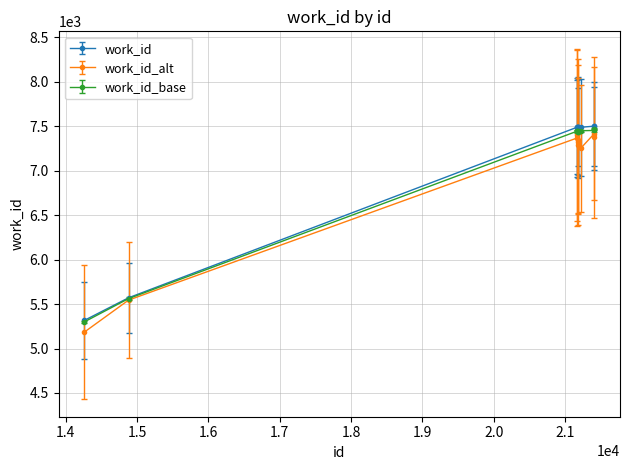

At how many categories does at least one series exceed 6399?

8